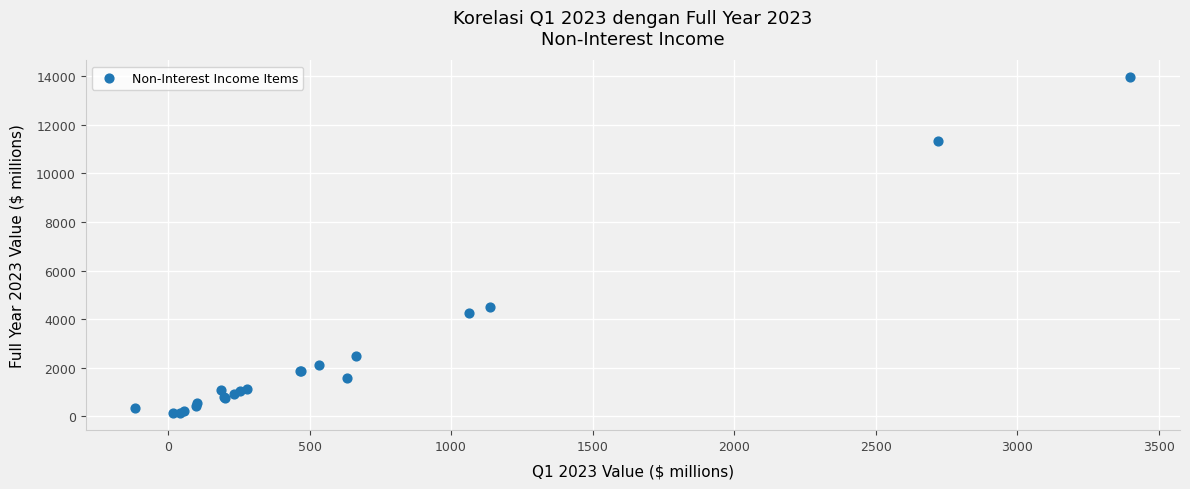

What Y value in the scatter plot is closest to 7040?

4518